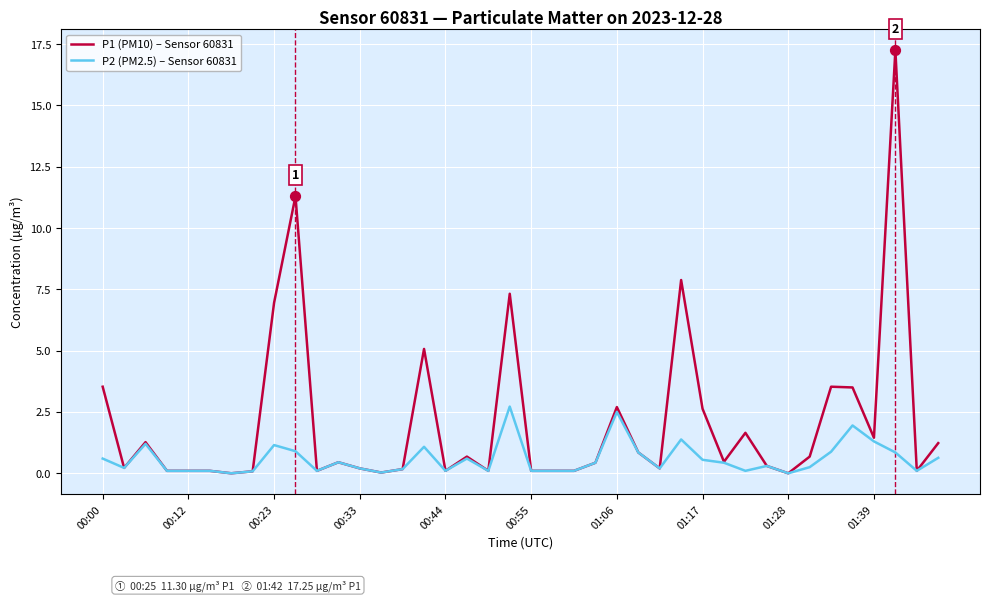

Which series has the largest total across all categories?

P1 (PM10) – Sensor 60831